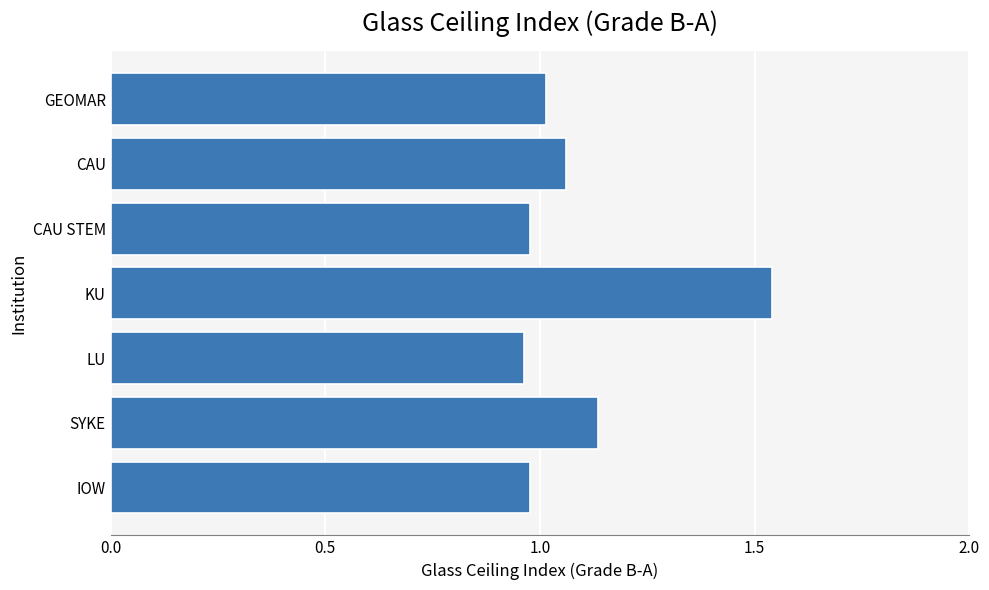

What is the sum of all values?

7.7